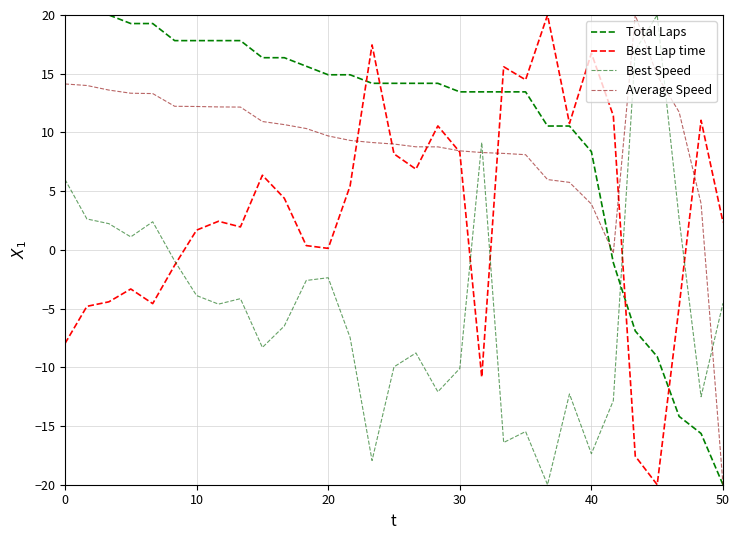

Does the chart display data point markers on the line(s)?

No